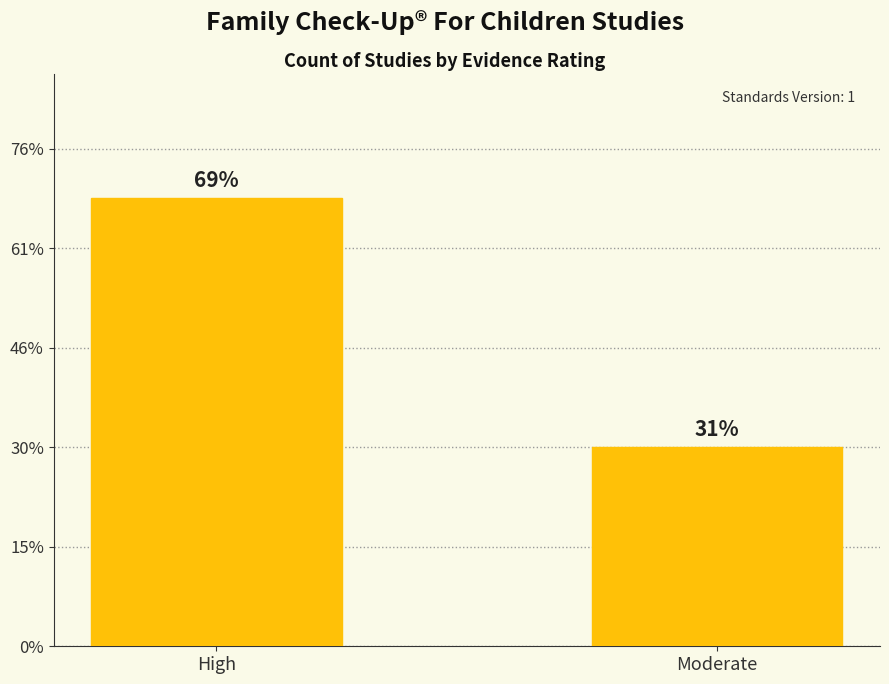

How many values are between 4 and 9?

2